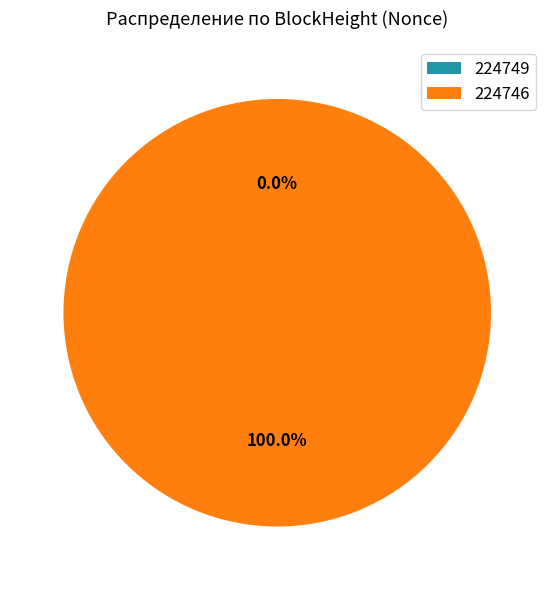

Is there any slice that represents more than half of the pie?

Yes